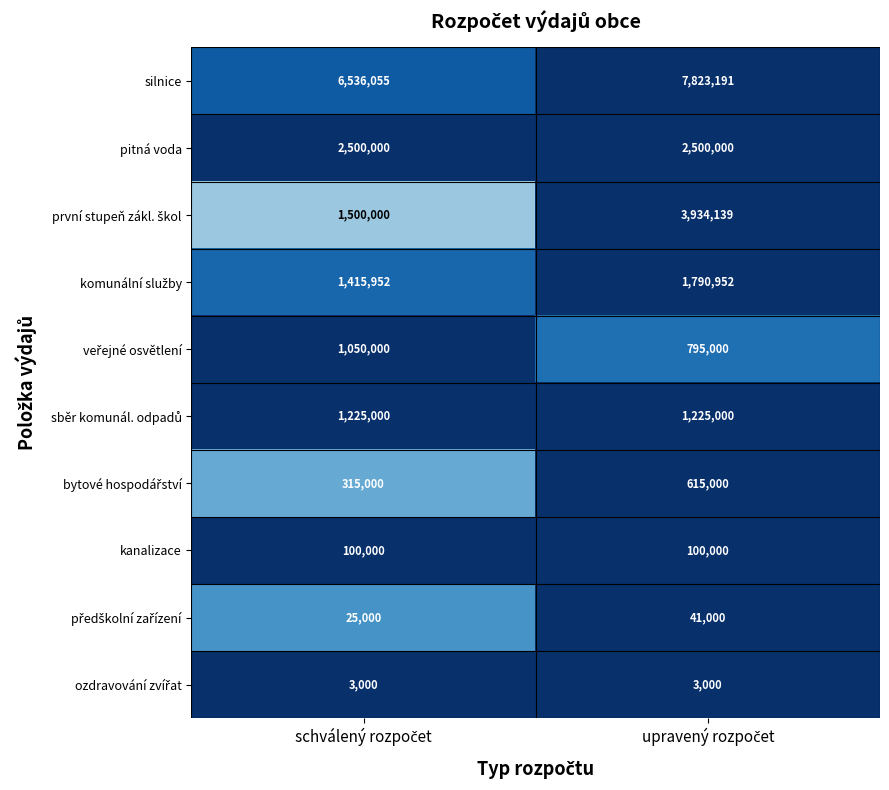

How many series are shown in this chart?

10